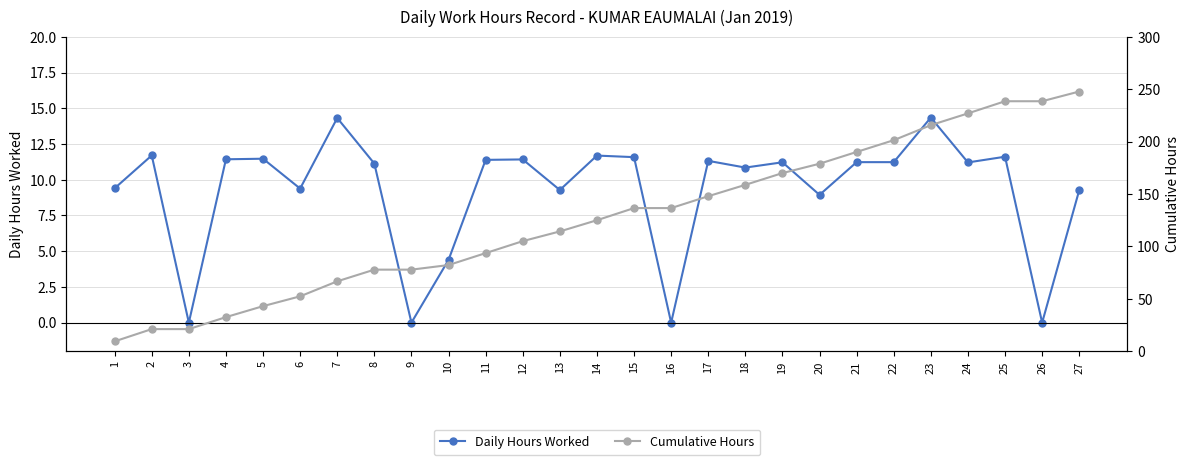

What is the difference between the highest and lowest values at 18?

147.9